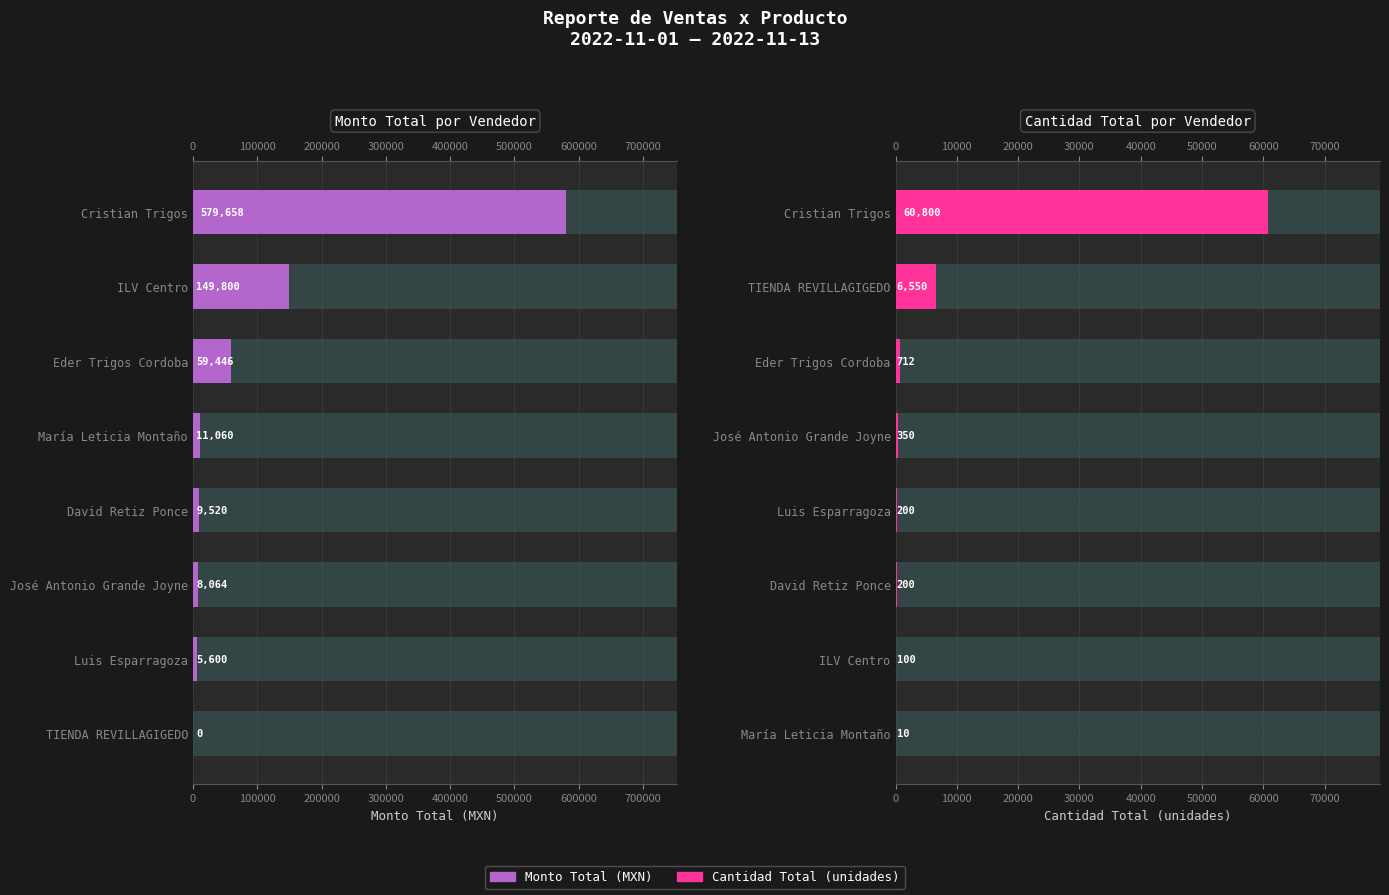

What is the difference between the maximum and minimum values in the Cantidad Total (unidades) series?

60790.0